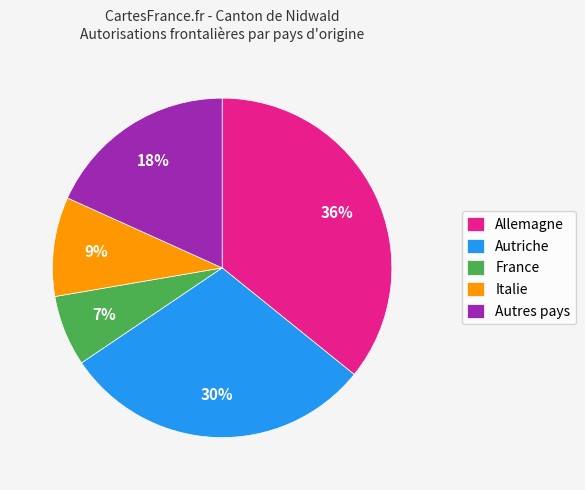

Which has a higher value, Autriche or Allemagne?

Allemagne